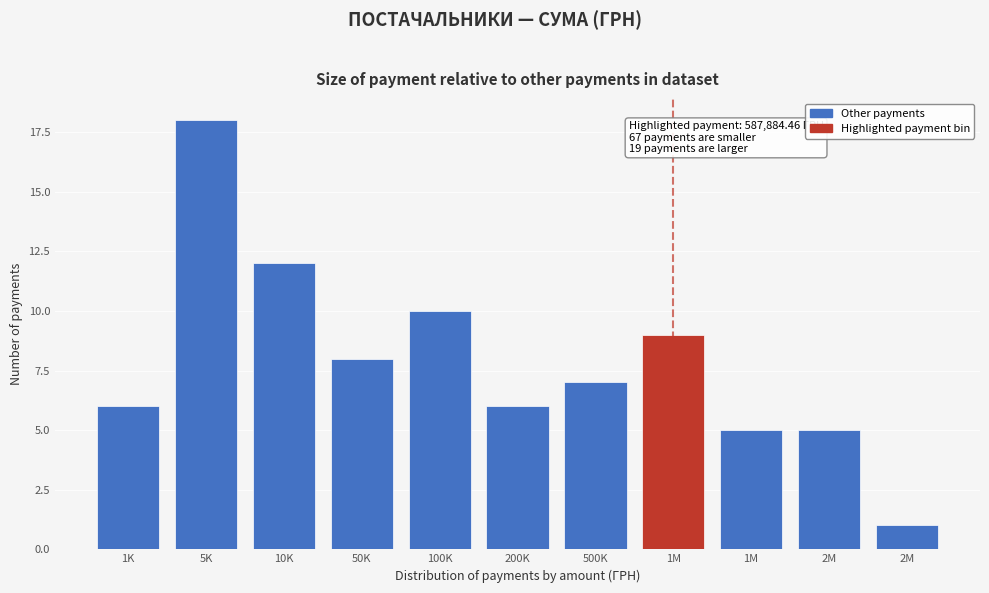

How many data points does each series have?

11